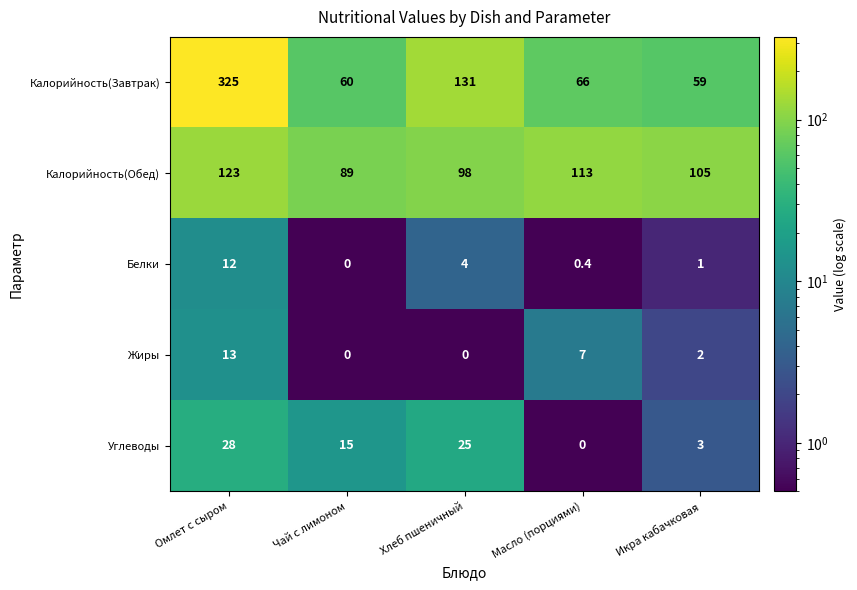

Count the Калорийность(Обед) values in the range 98 to 113.

3